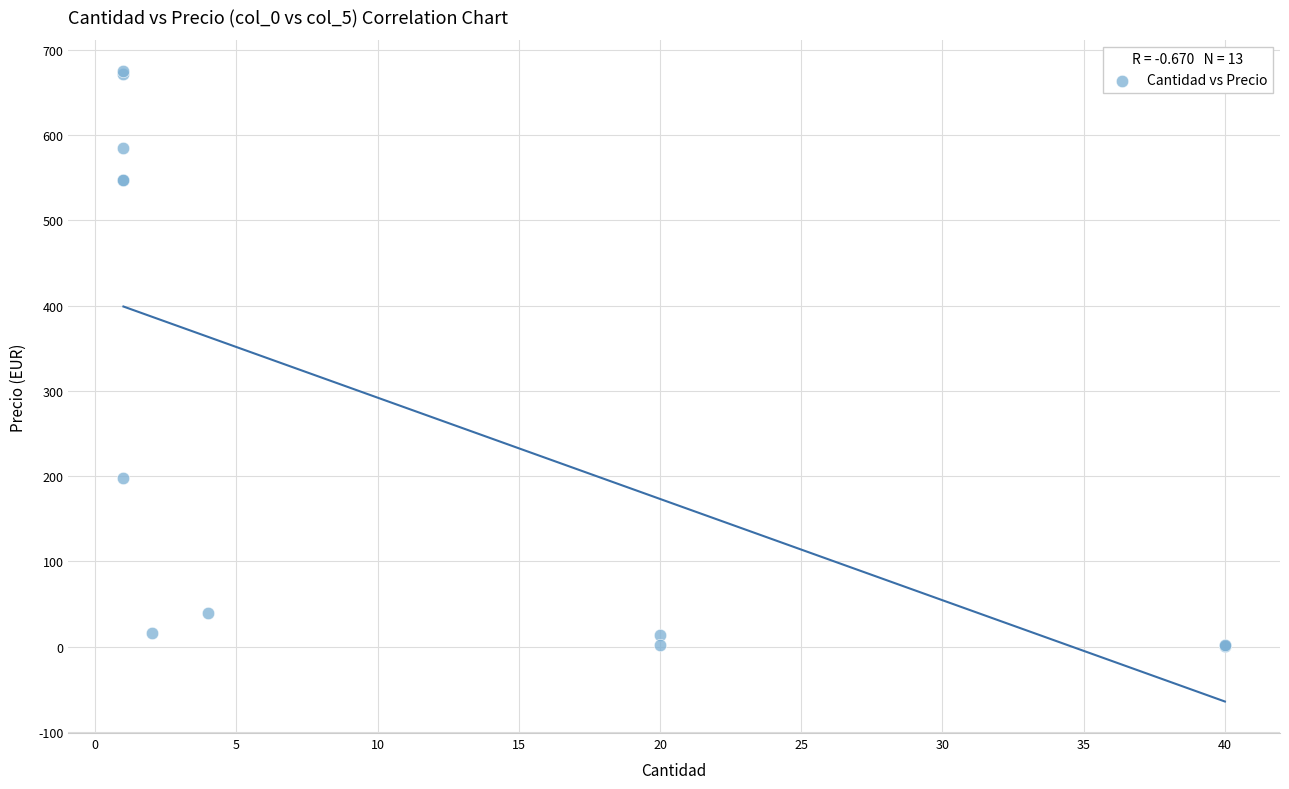

What Y value in the scatter plot is closest to 337?

198.0